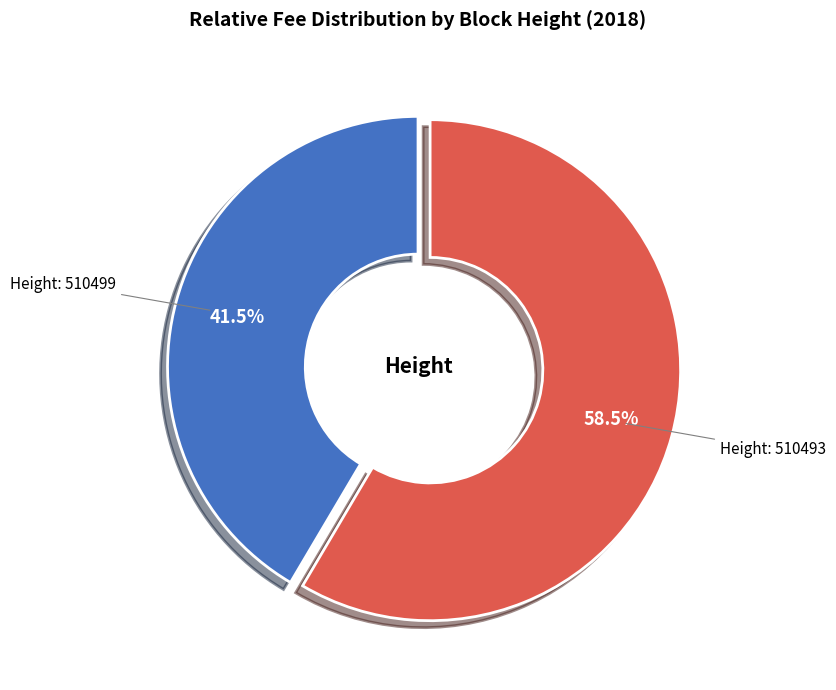

Is there a majority slice in this chart?

Yes